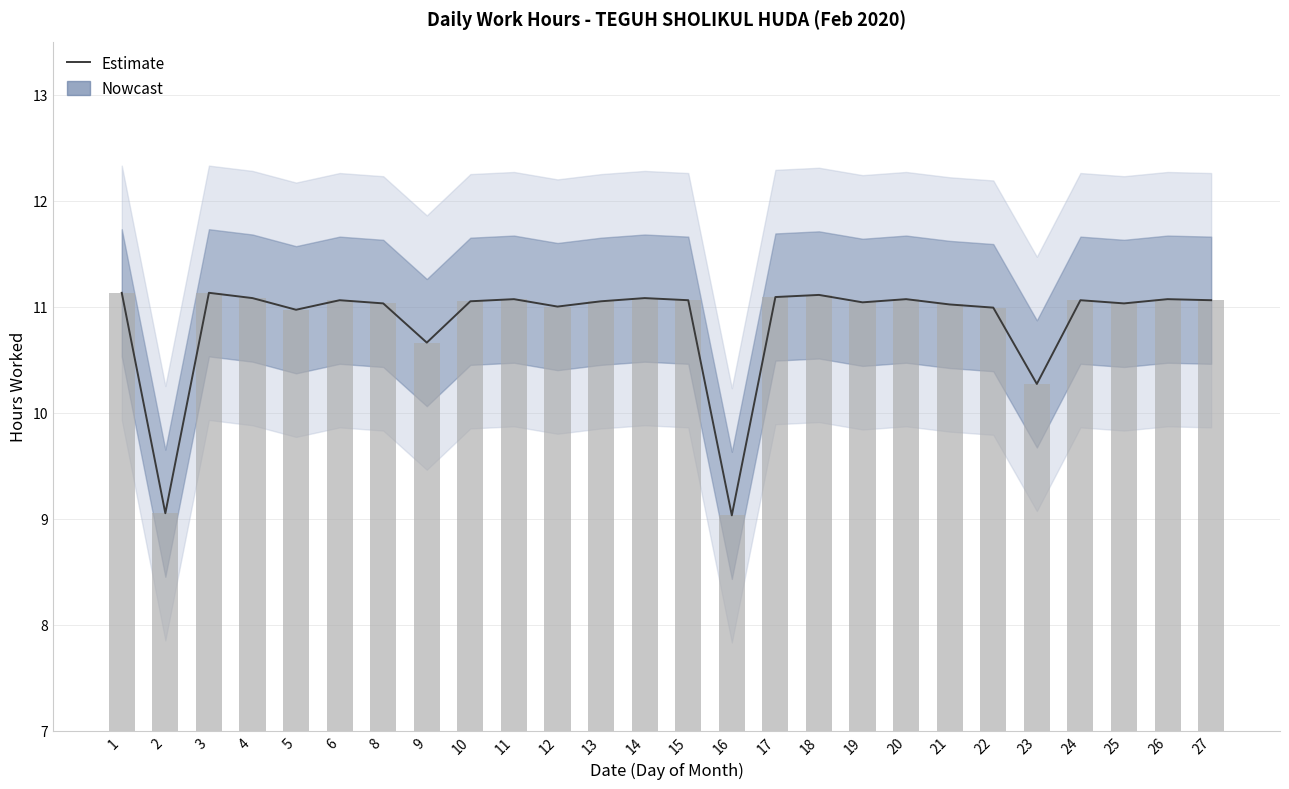

List the labels in order of value, smallest first.

16, 2, 23, 9, 5, 22, 12, 21, 8, 25, 19, 10, 13, 6, 15, 24, 27, 11, 20, 26, 4, 14, 17, 18, 1, 3